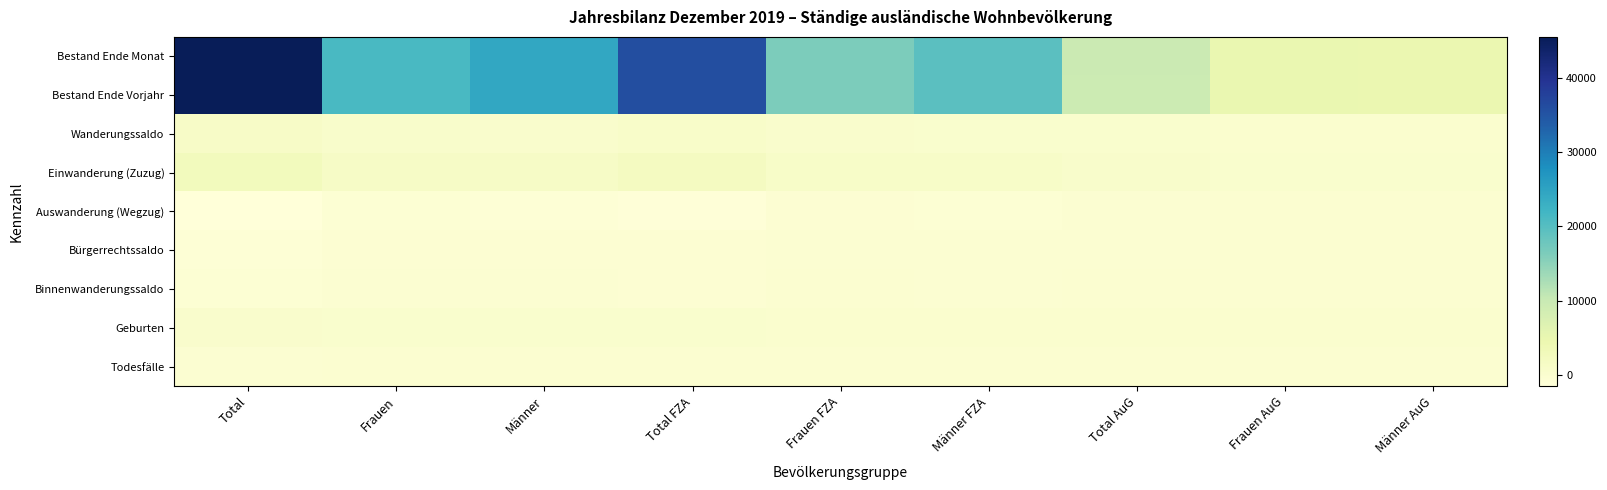

Rank the series by their maximum value, from lowest to highest.

Bürgerrechtssaldo, Auswanderung (Wegzug), Binnenwanderungssaldo, Todesfälle, Geburten, Wanderungssaldo, Einwanderung (Zuzug), Bestand Ende Vorjahr, Bestand Ende Monat